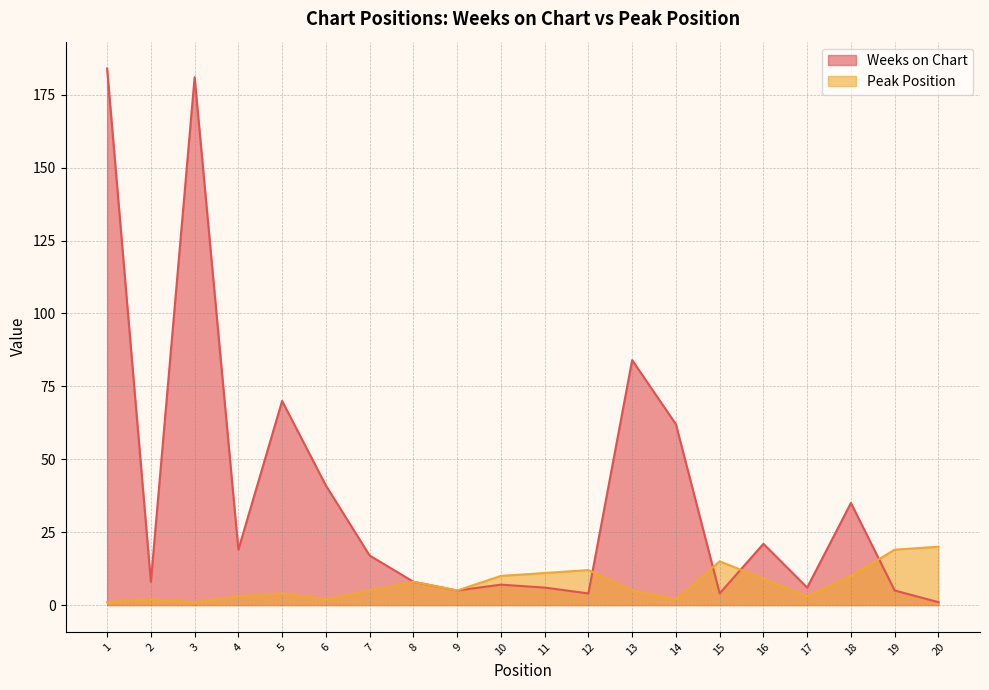

What is the difference between the highest and lowest values at 2?

6